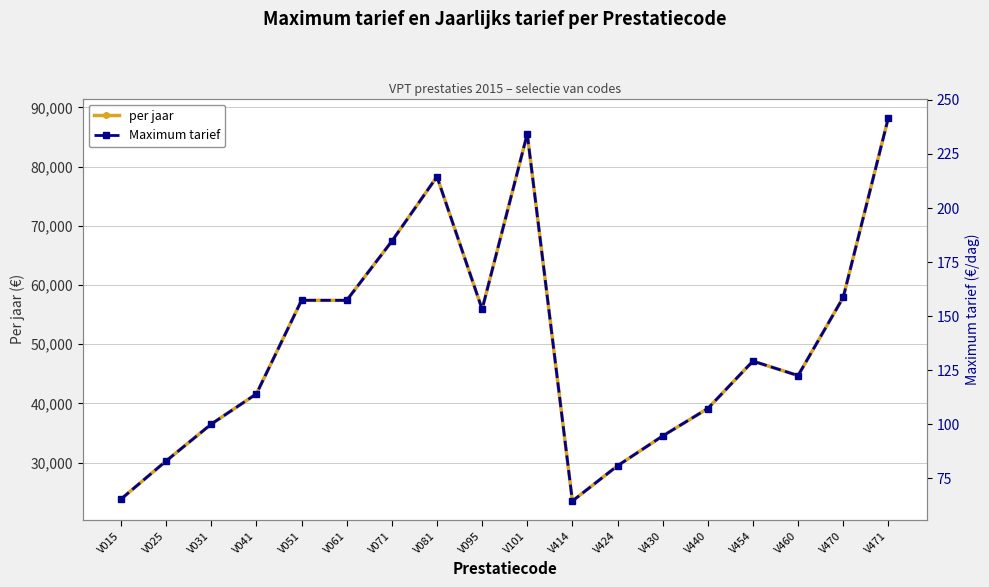

What are all the series names shown in the legend?

per jaar, Maximum tarief